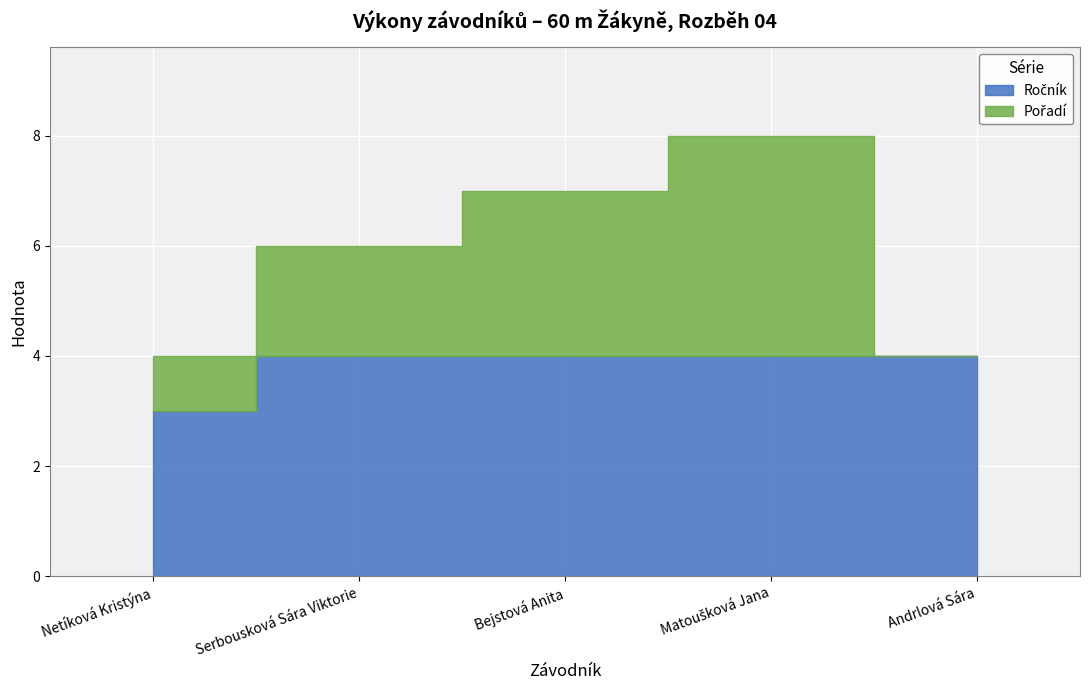

True or false: Ročník and Pořadí intersect in this chart.

False